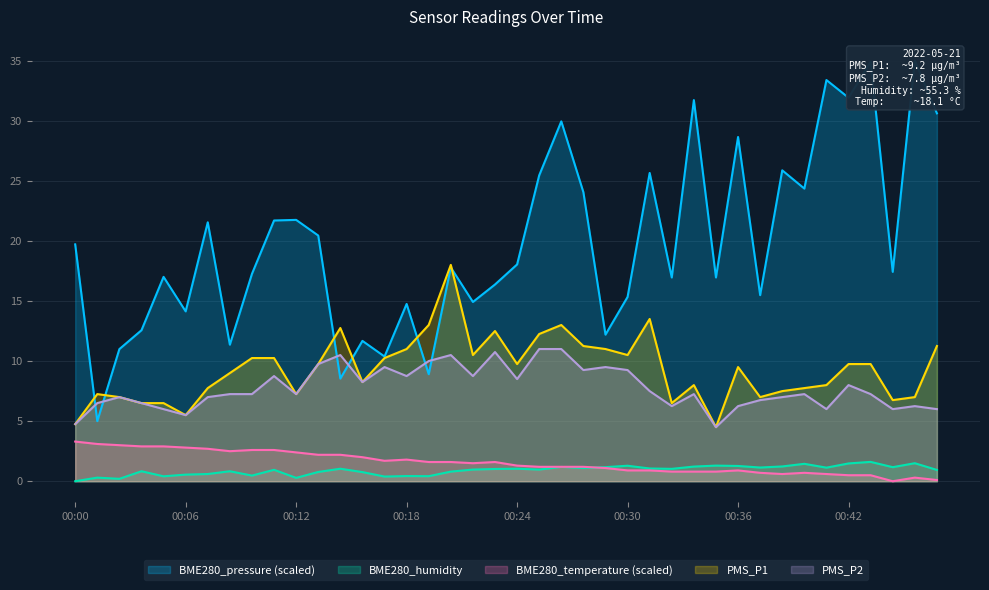

True or false: BME280_humidity has a value of 0.8 at 8.

False